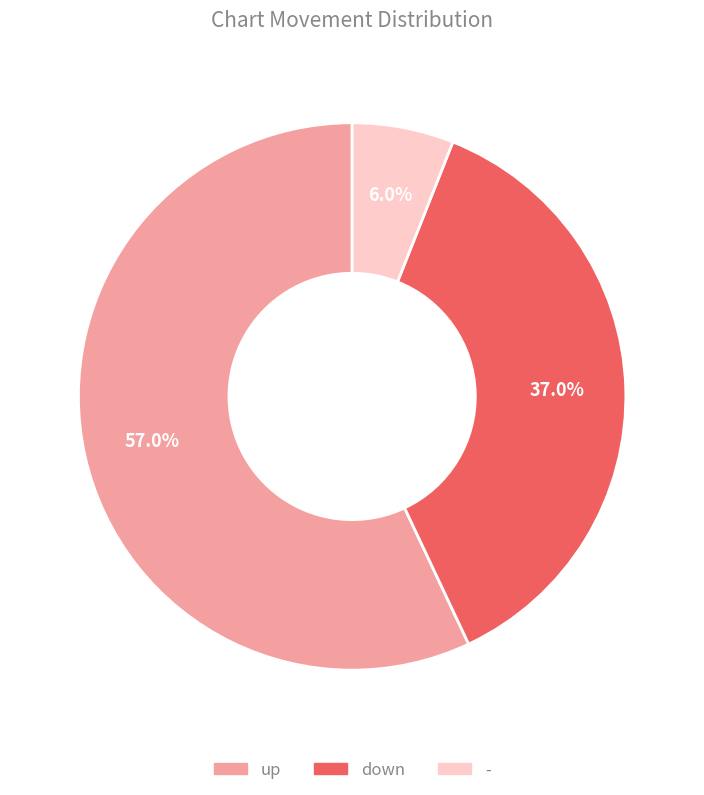

Combined, do up and - account for over 50%?

Yes